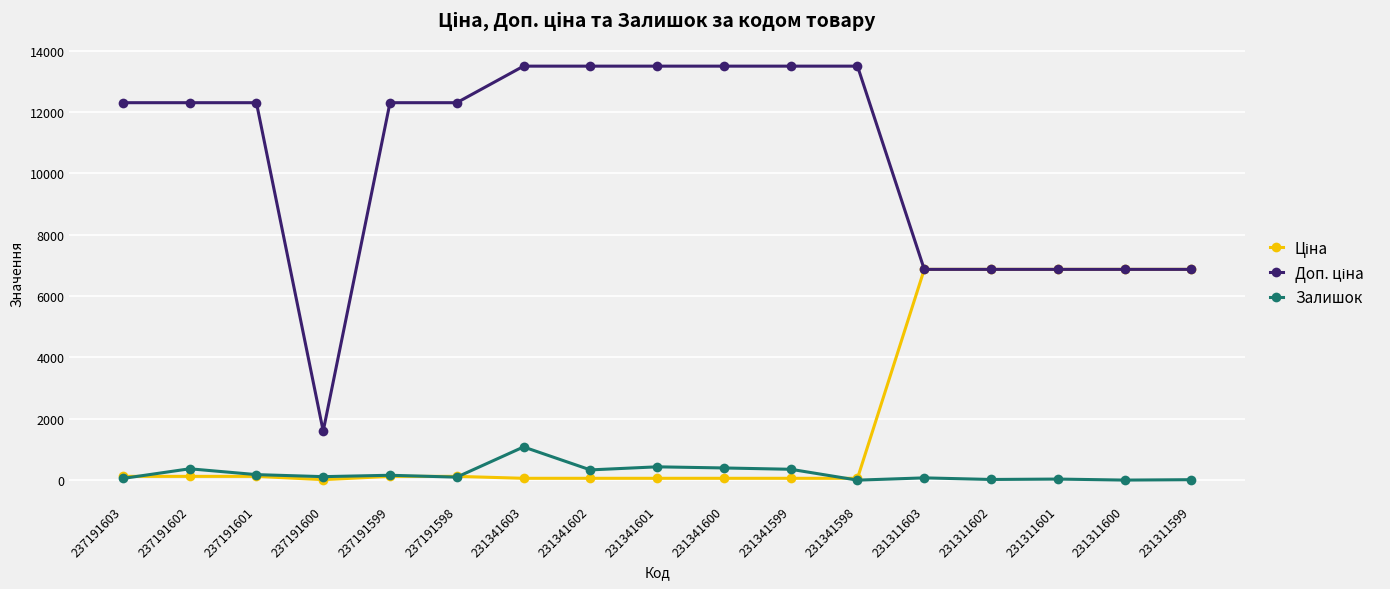

At which category is the sum across all series the highest?

231341603